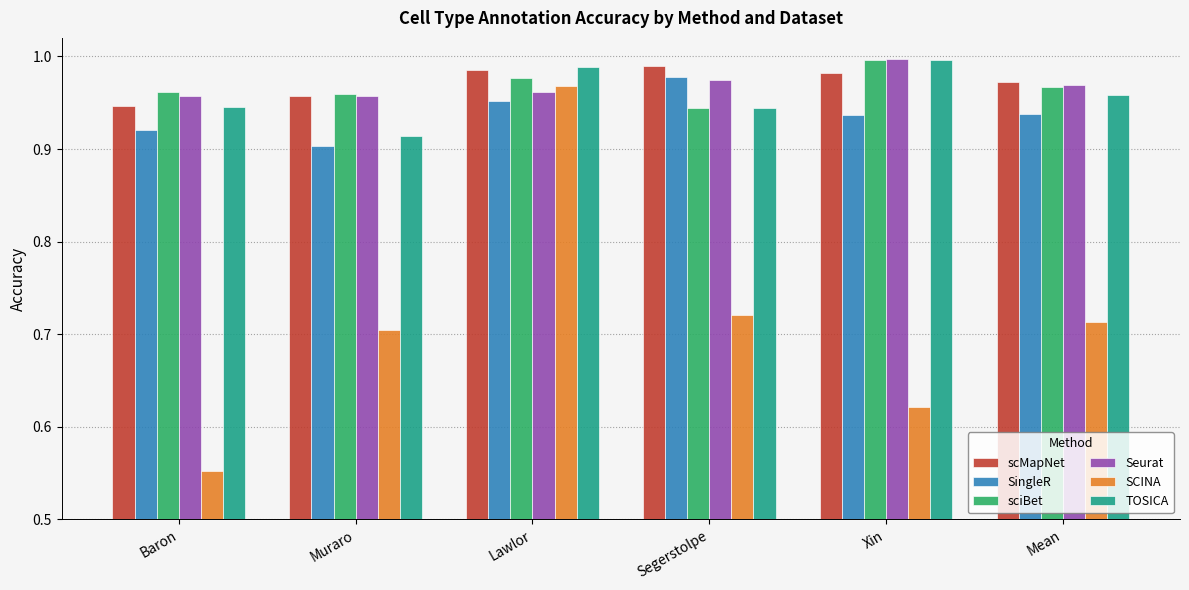

Where is SCINA nearest to the value 0?

Baron